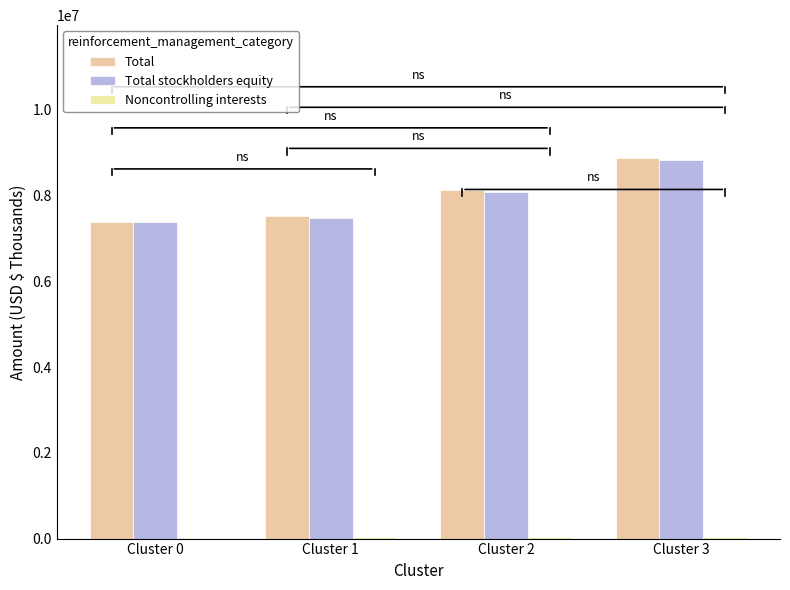

The value of Total stockholders equity at Cluster 0 is 7371501. True or false?

True